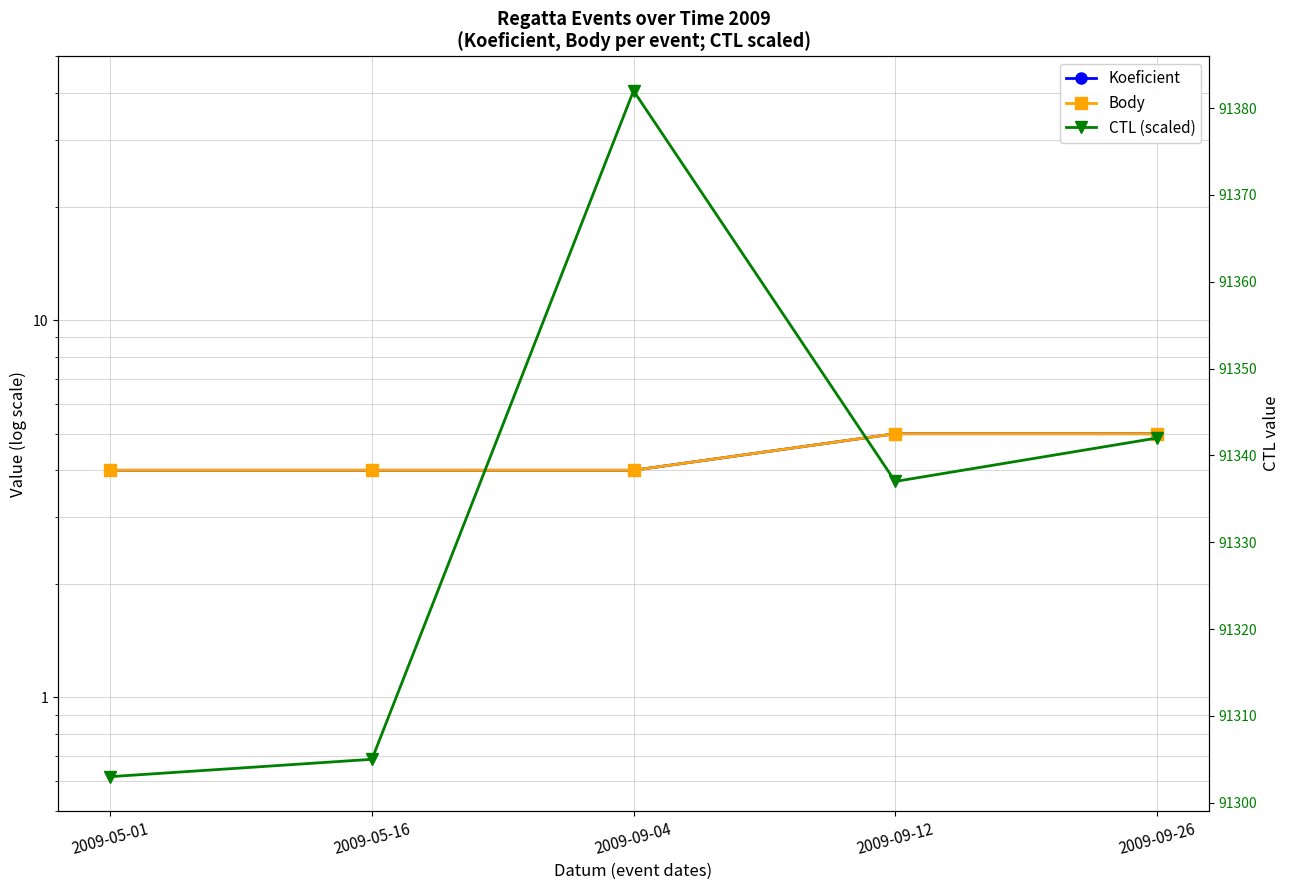

Which series has the widest spread of values?

CTL (scaled)